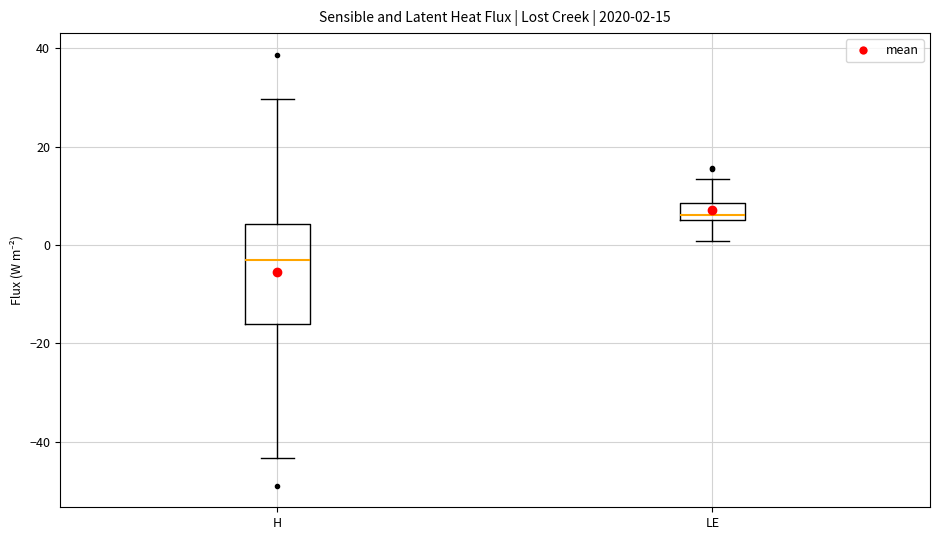

Which box is the tallest, from its lower edge to its upper edge?

H